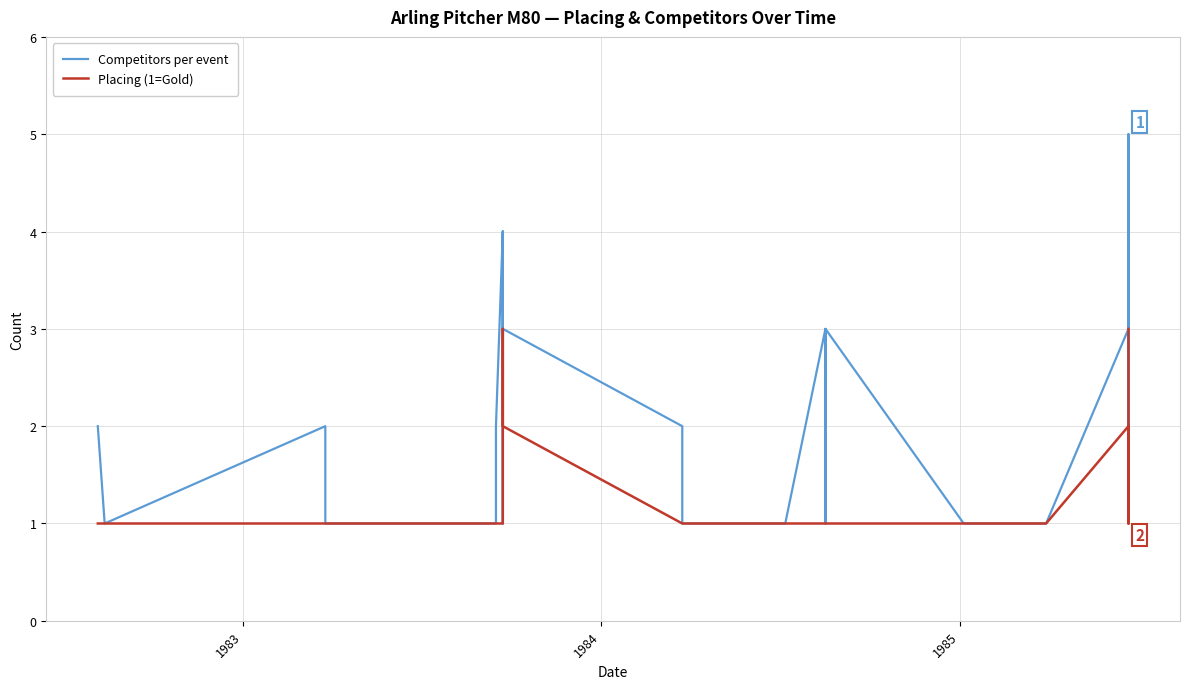

What is the value of the Placing (1=Gold) point at the 23rd from the left?

1